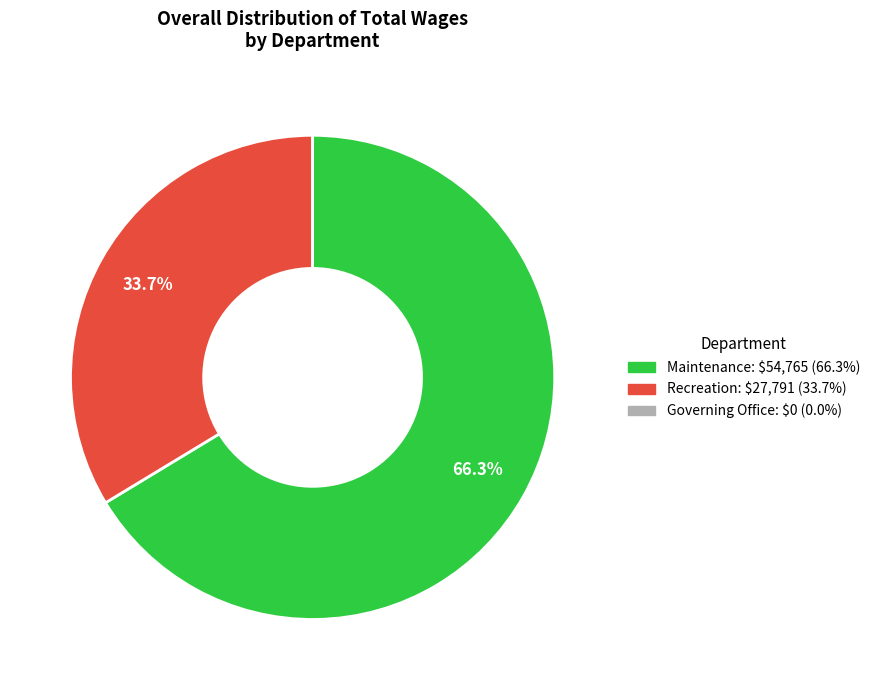

To the nearest percent, what portion does Maintenance represent?

66%